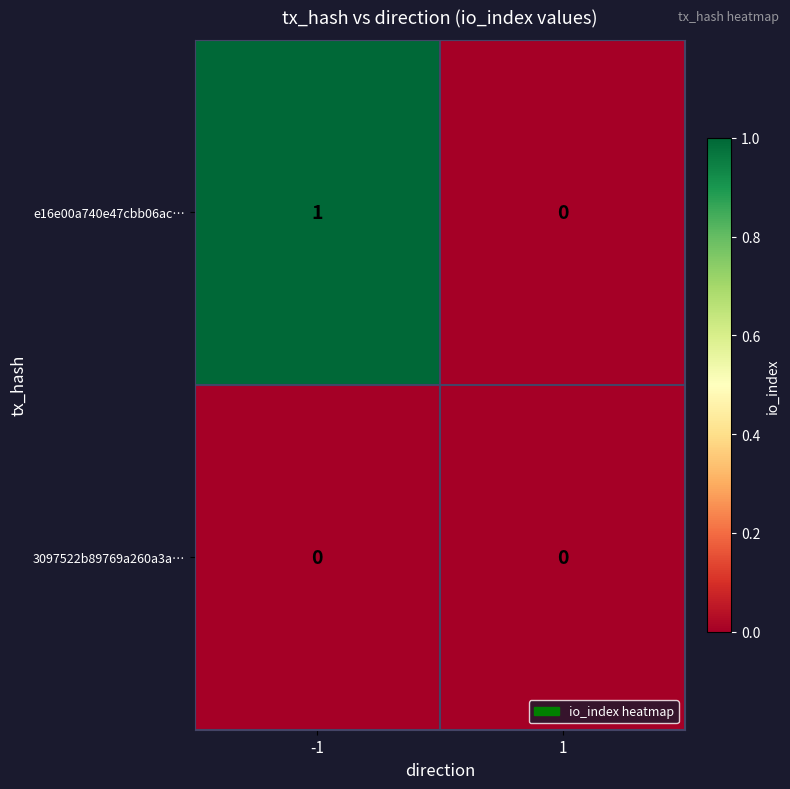

Which series has the largest range (max minus min)?

e16e00a740e47cbb06ac…